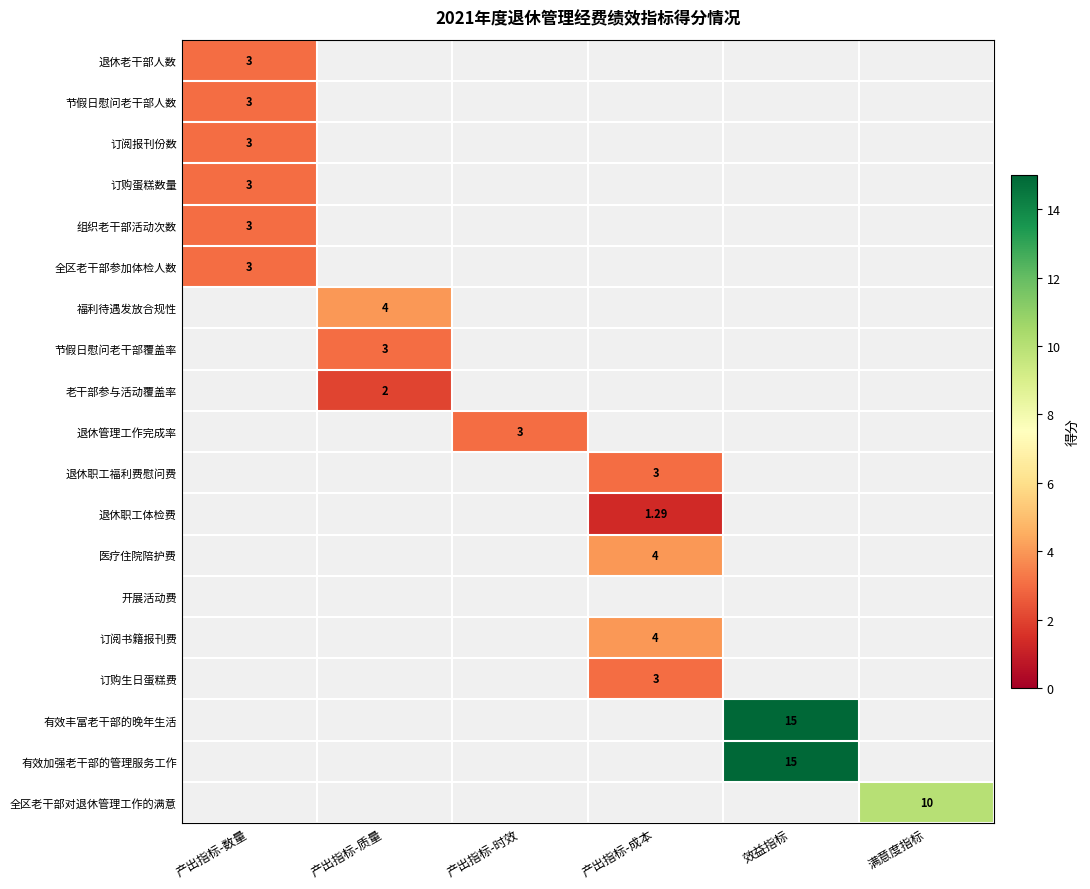

At how many categories does at least one series exceed 10?

1